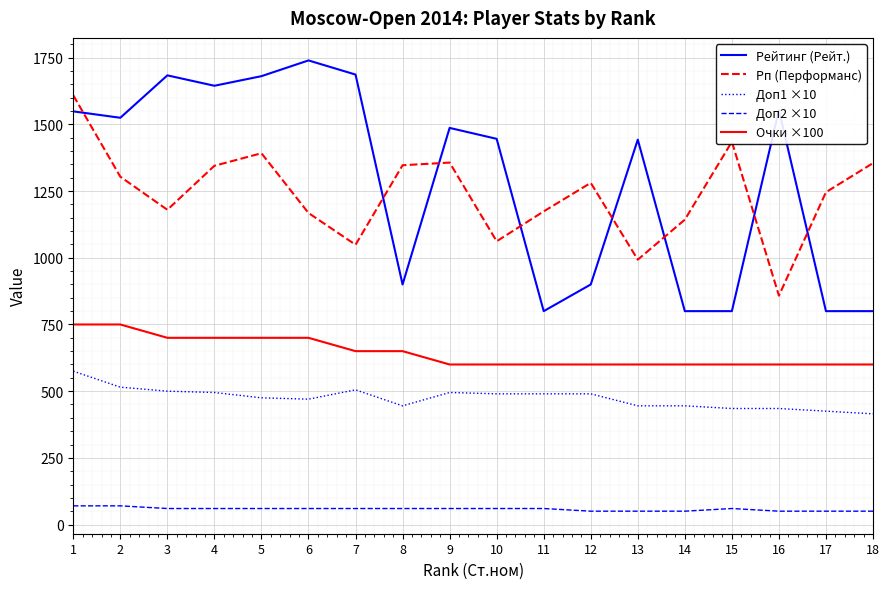

True or false: Рп (Перформанс) and Доп1 ×10 intersect in this chart.

False